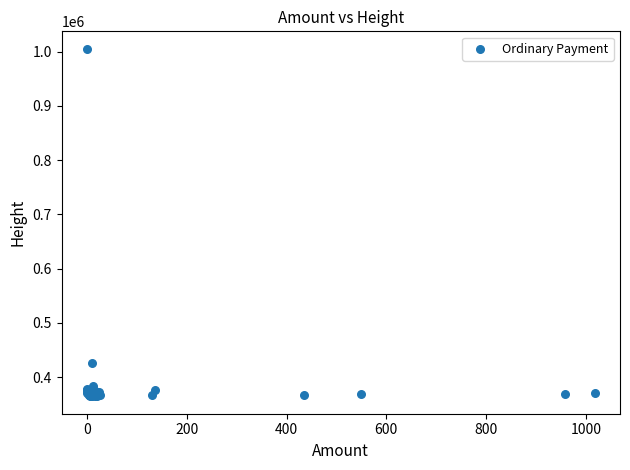

What Y value in the scatter plot is closest to 685019?

425974